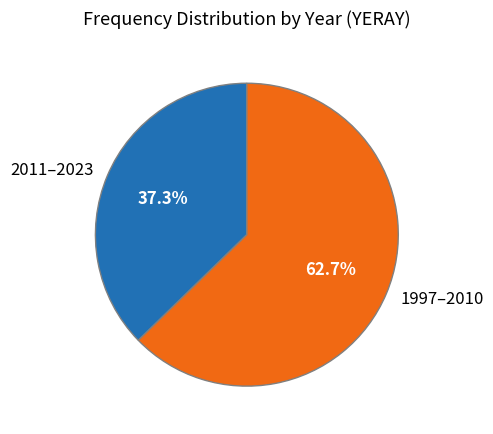

Which slice is the largest?

1997–2010